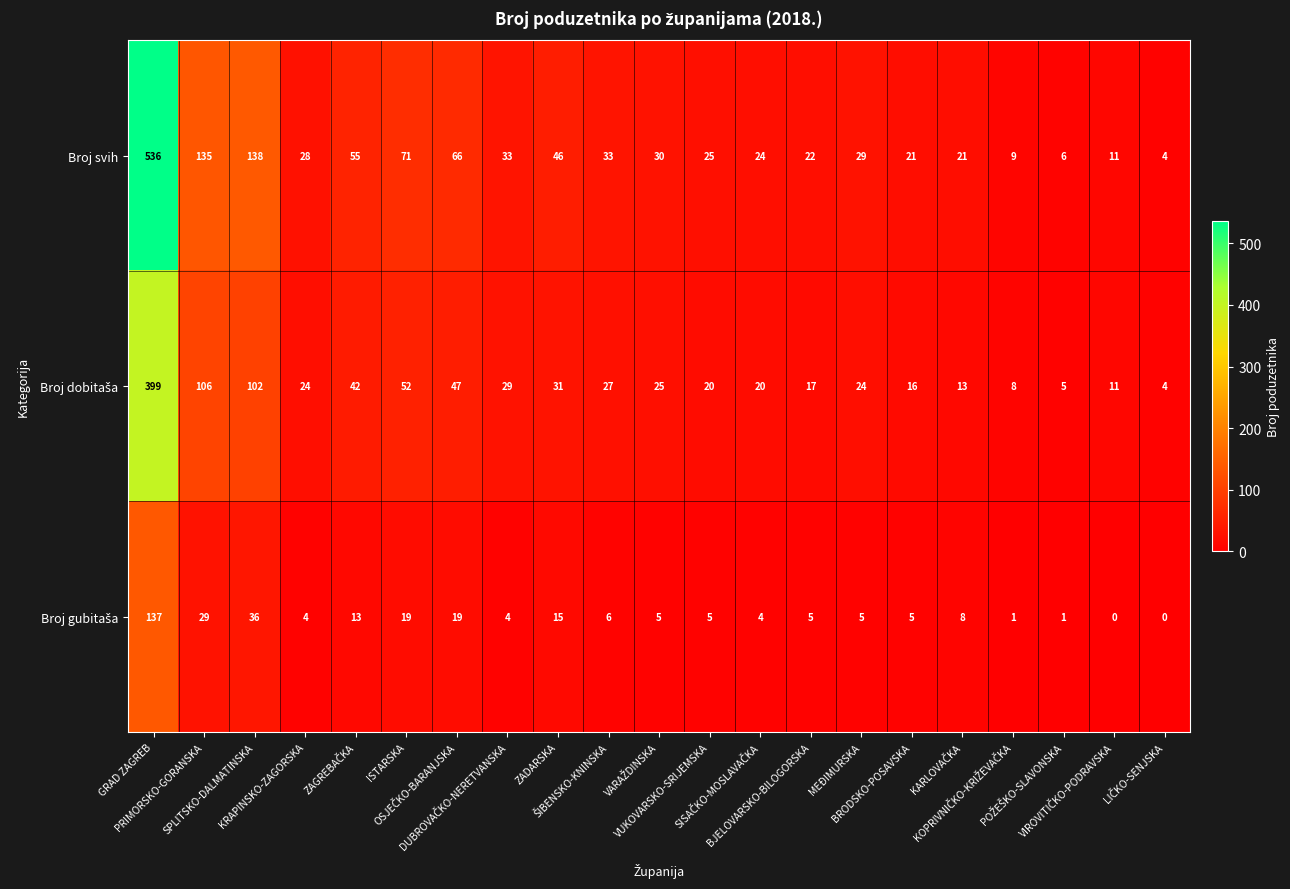

How many values in the Broj svih series are below 29?

10